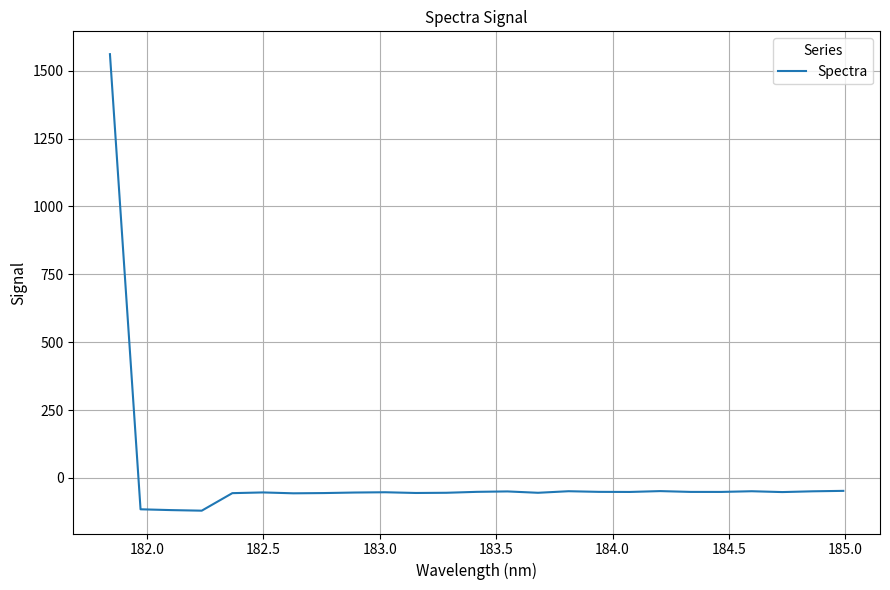

How many positive values are there?

1